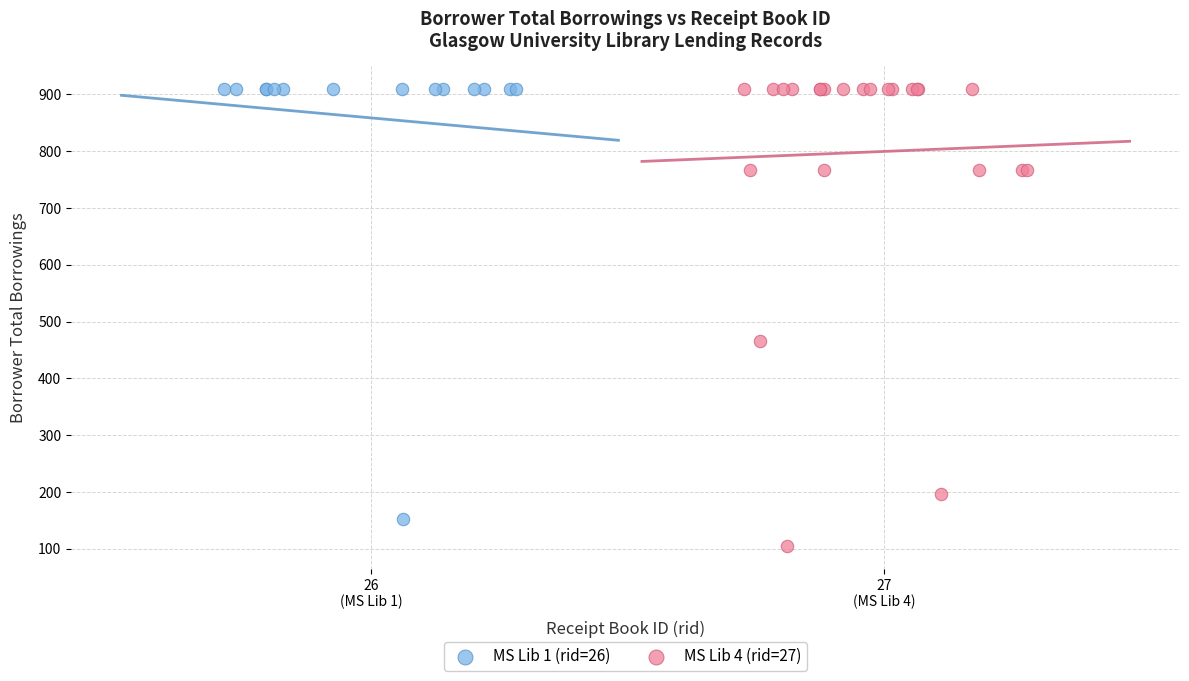

Which series reaches the minimum Y coordinate?

MS Lib 4 (rid=27)